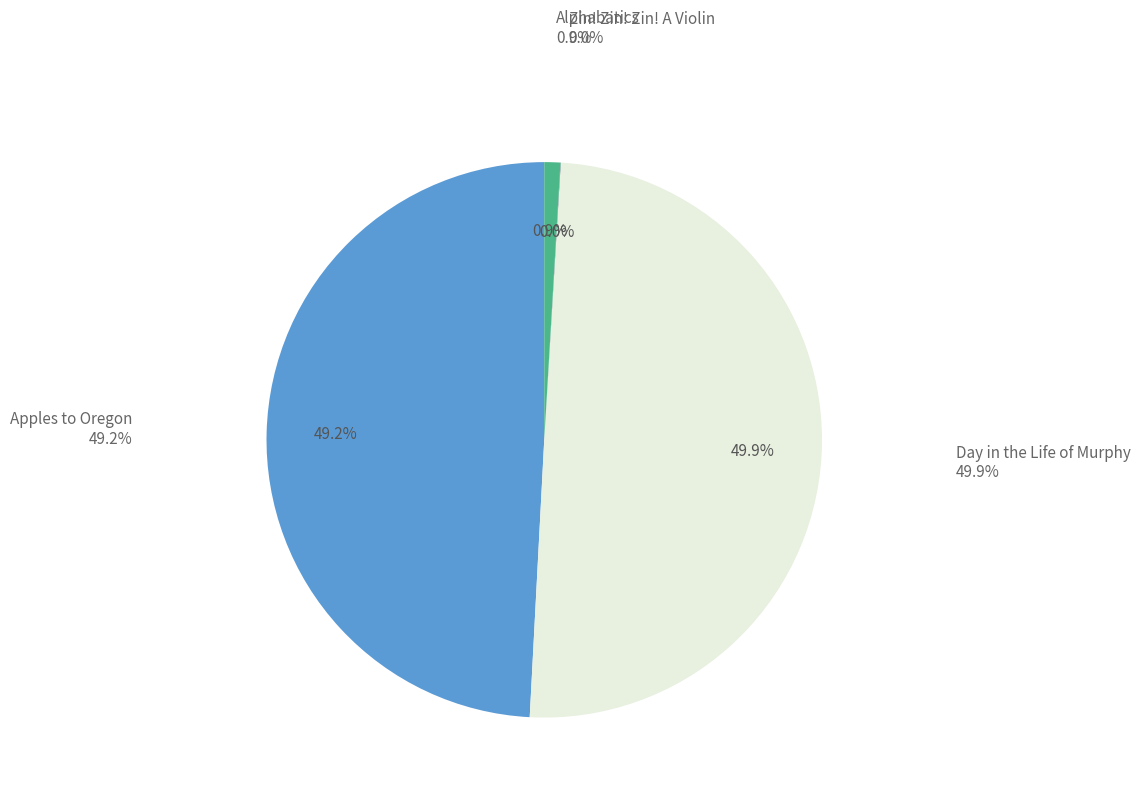

Which slice is the largest?

Day in the Life of Murphy